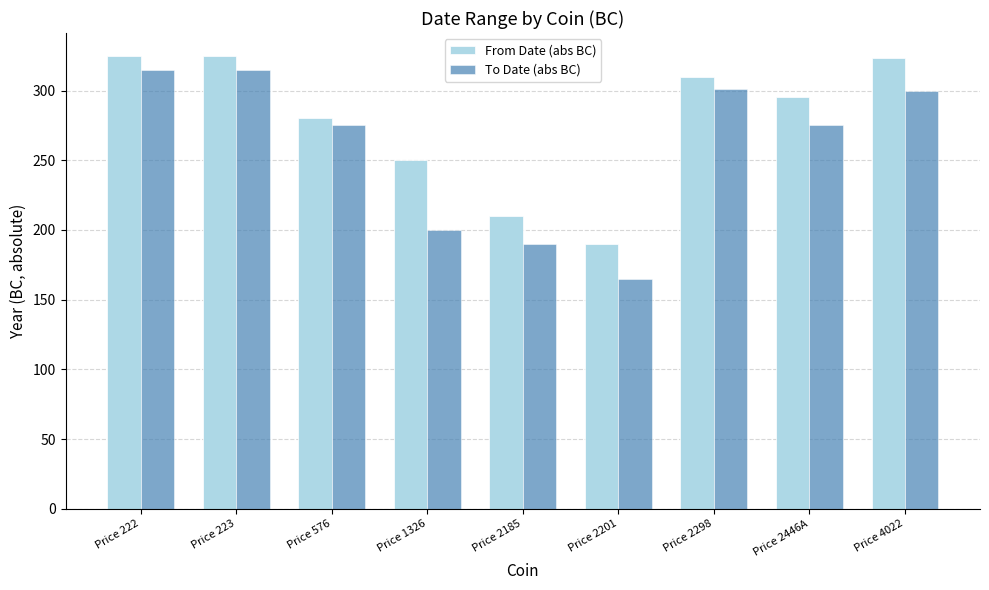

What is the maximum value for From Date (abs BC)?

325